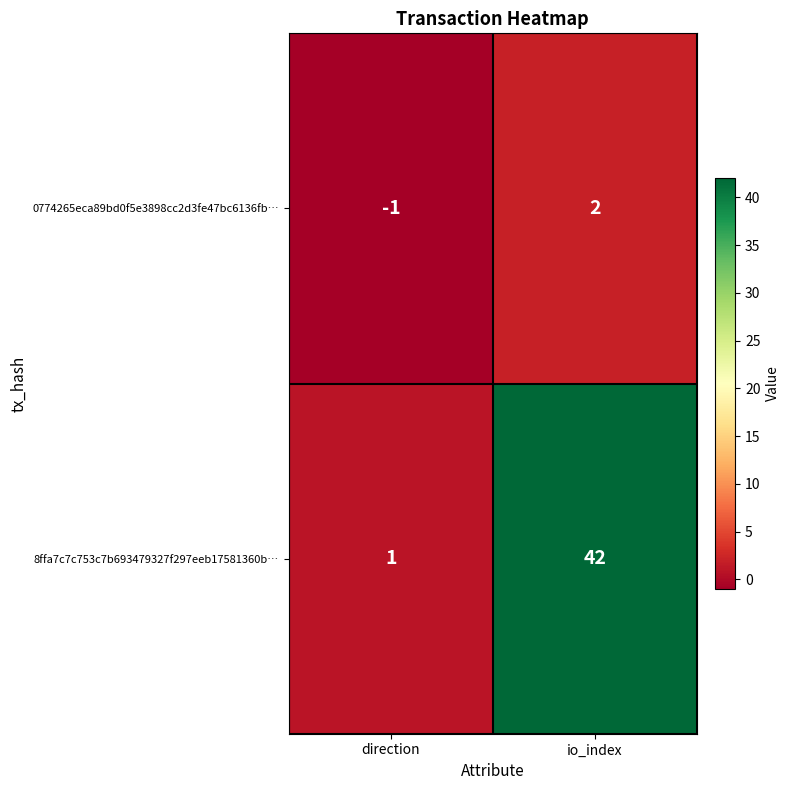

At which category is the sum across all series the highest?

io_index